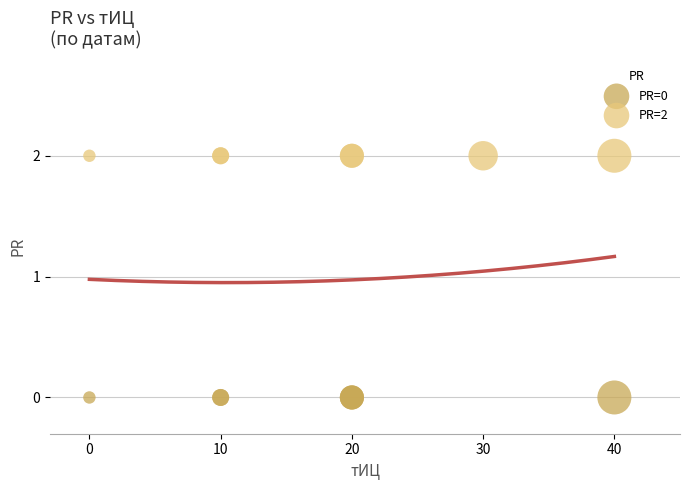

Which series contains the highest Y value?

PR=2